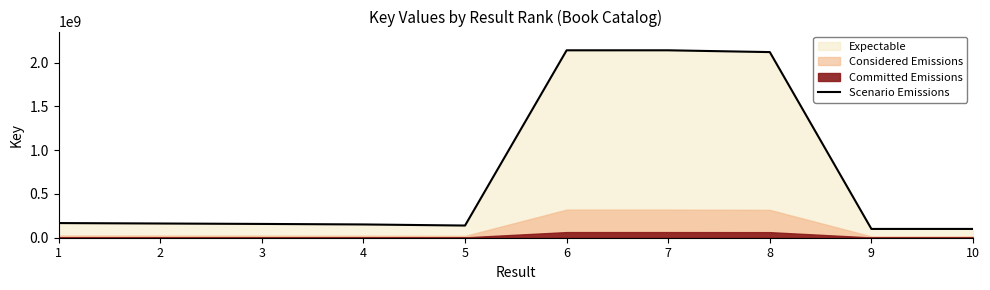

At which category does the chart reach its peak across all series?

7